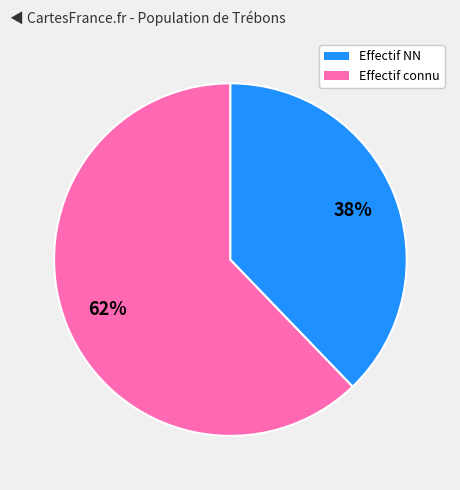

Is there any slice that represents more than half of the pie?

Yes